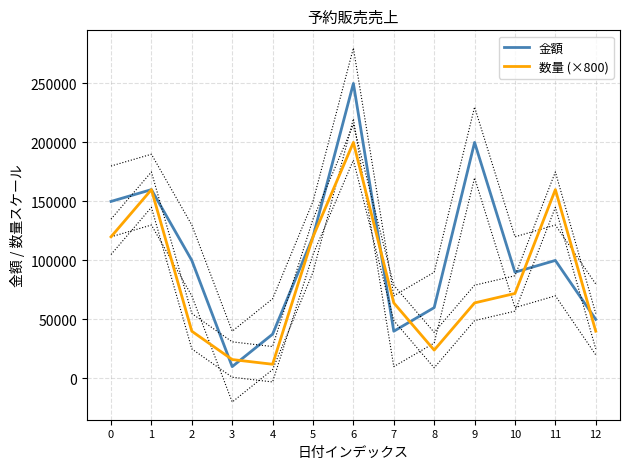

At which label is 金額 closest to 130000?

5